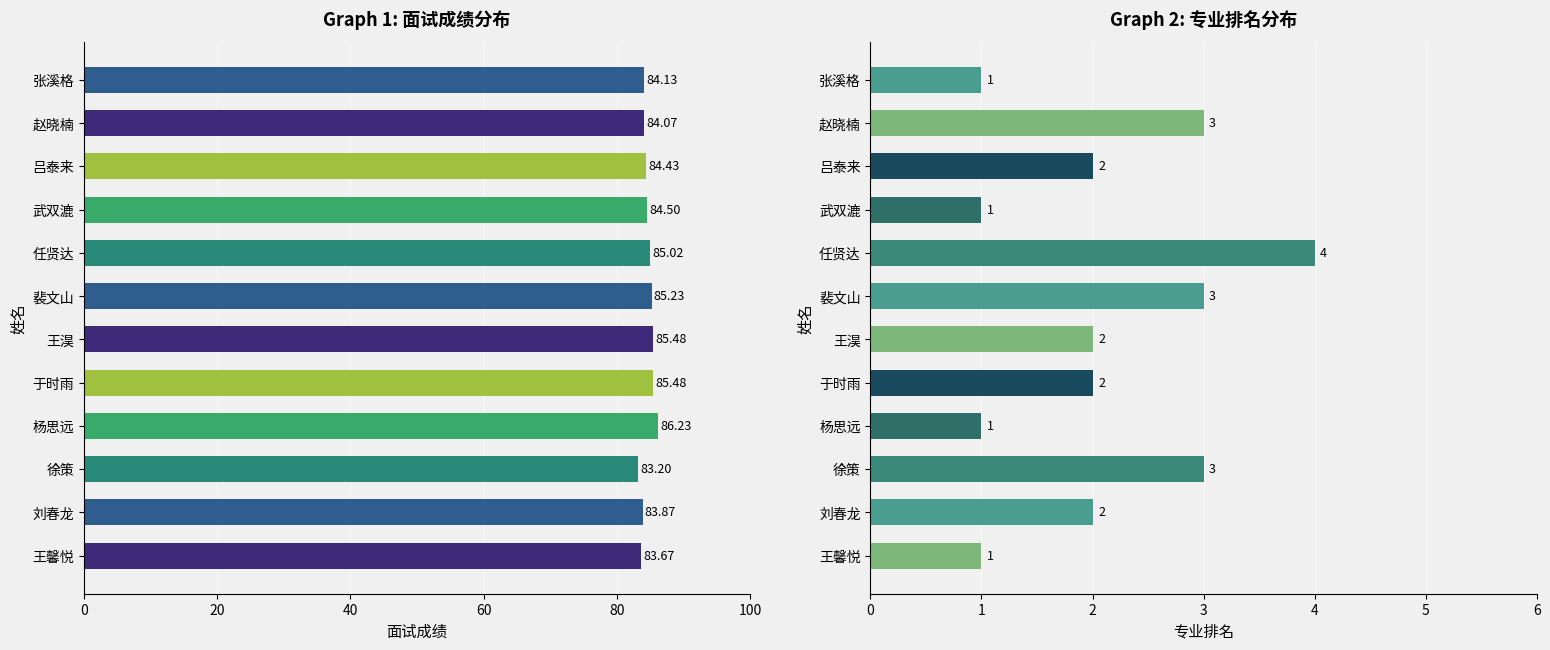

Which series changed the most between 任贤达 and 赵晓楠?

专业排名